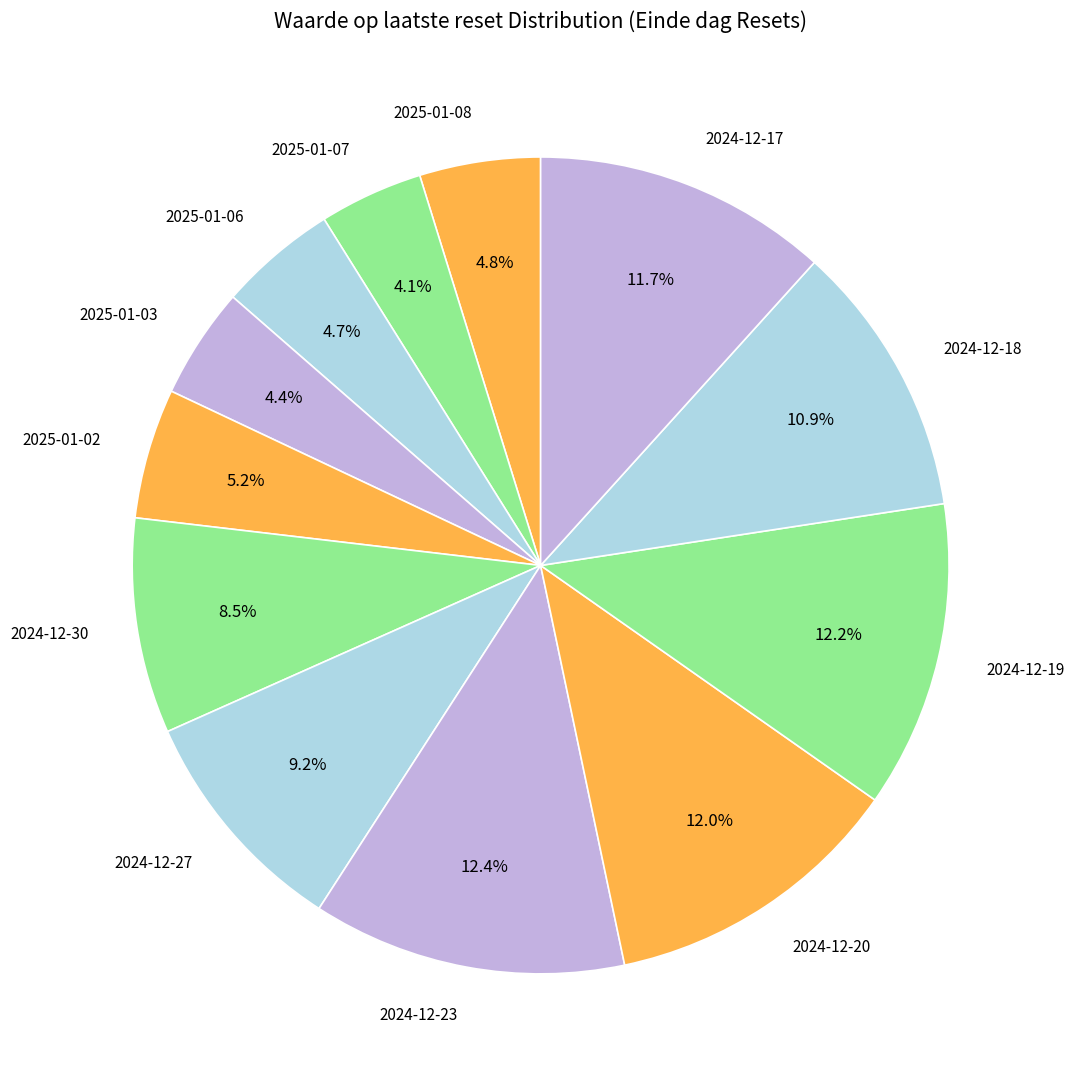

Between 2025-01-02 and 2025-01-03, which is larger?

2025-01-02